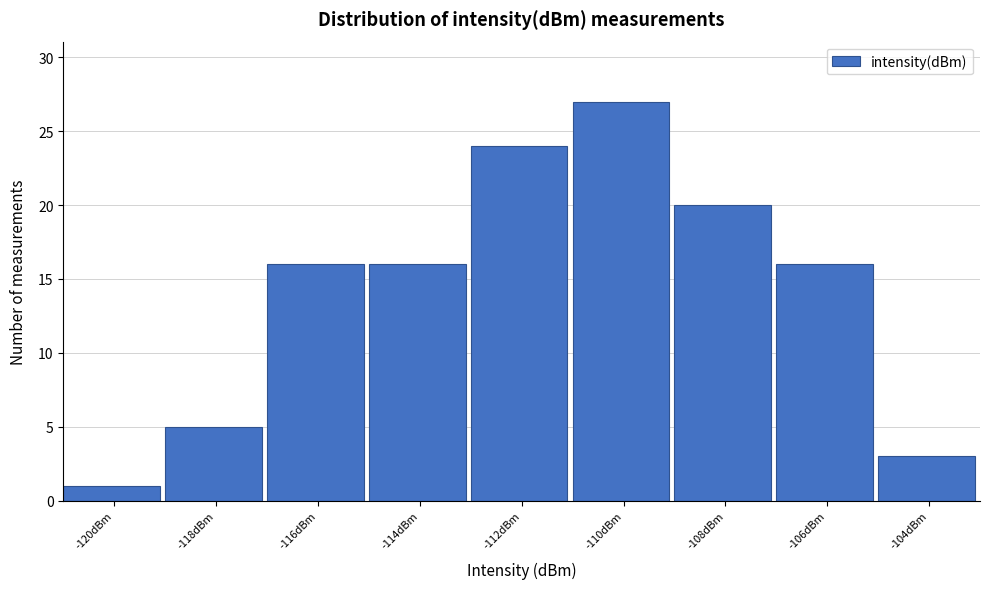

Reading right to left, transcribe all the data shown in this chart.

-104dBm=3	-106dBm=16	-108dBm=20	-110dBm=27	-112dBm=24	-114dBm=16	-116dBm=16	-118dBm=5	-120dBm=1